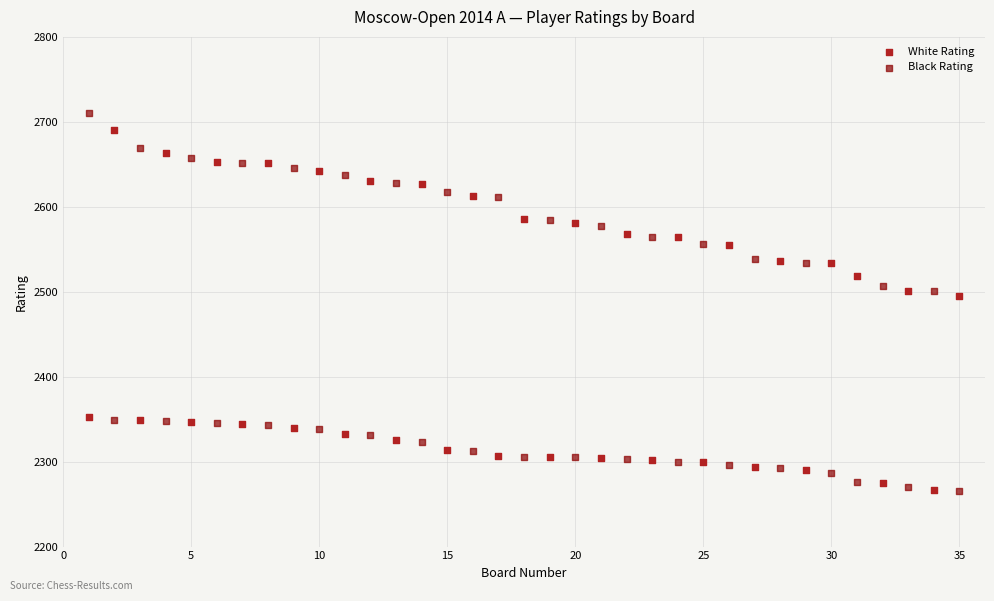

Across all data points, what is the range of X values (max minus min)?

34